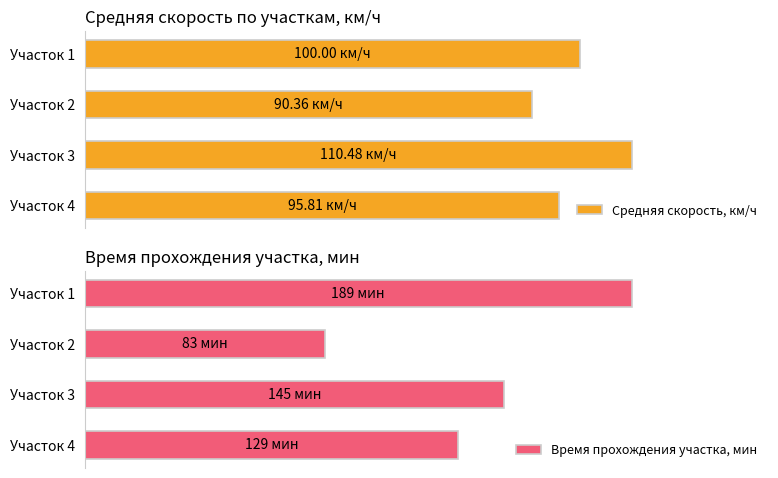

Count the Время прохождения участка, мин values in the range 129 to 189.

3